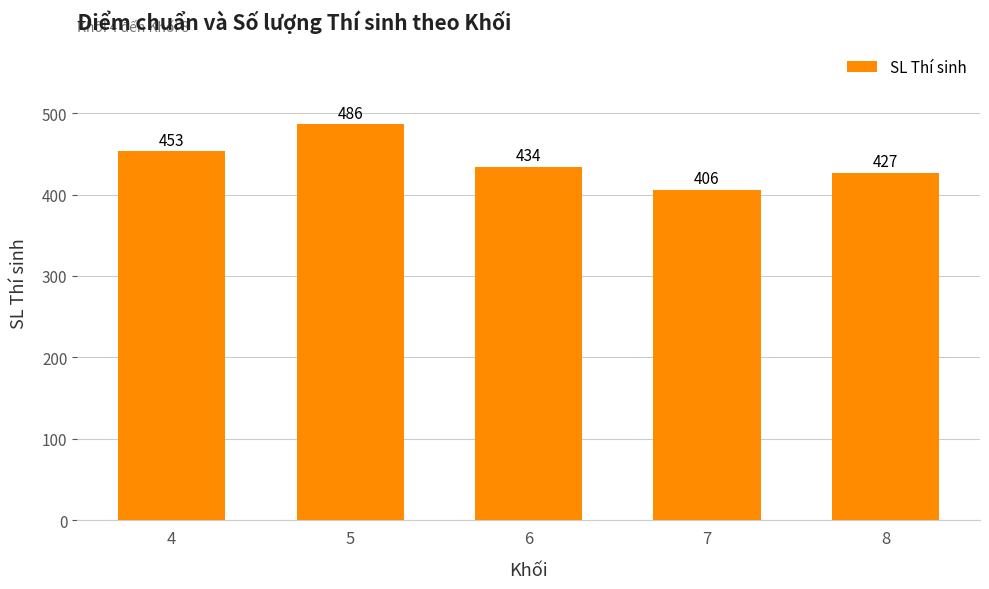

What is the change in value from 5 to 7?

-80